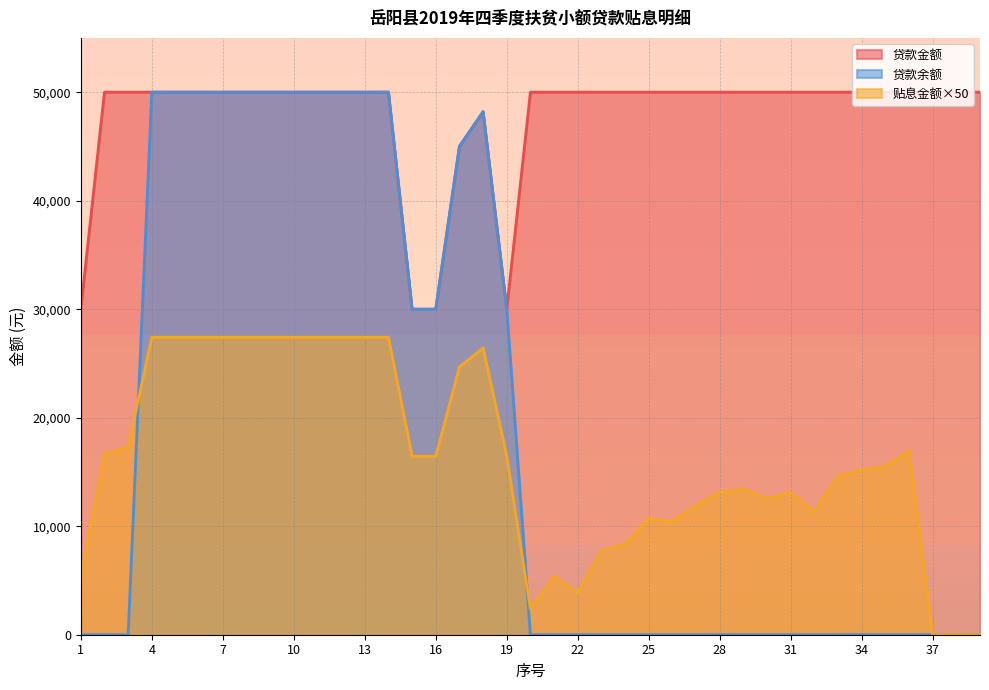

True or false: 贴息金额 has a value of 23797.6 at 16.

False